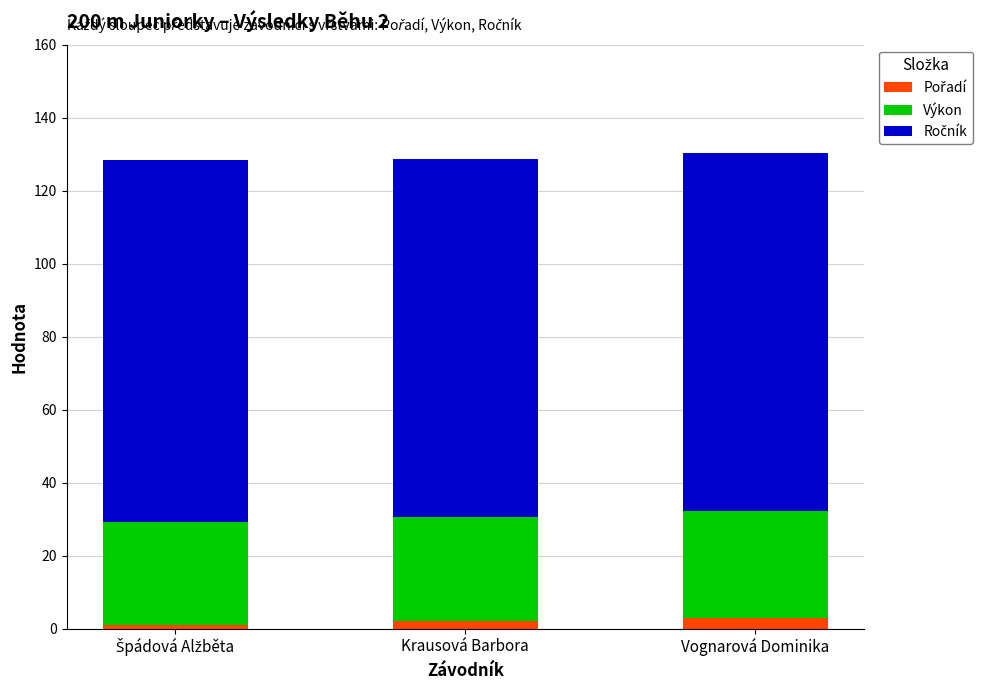

Rank the series by their maximum value, from lowest to highest.

Pořadí, Výkon, Ročník